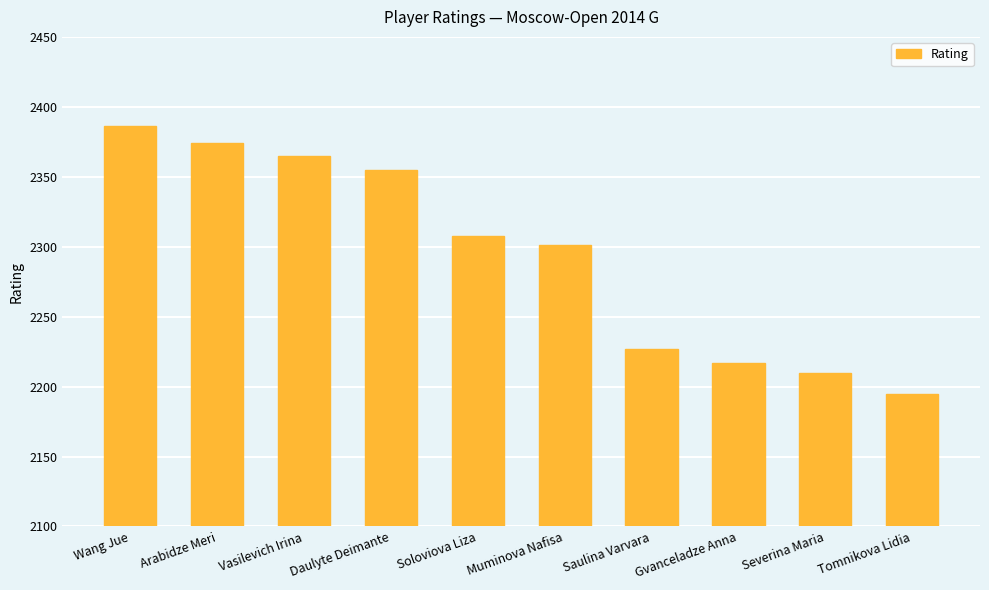

What is the difference between the values at Daulyte Deimante and Muminova Nafisa?

54